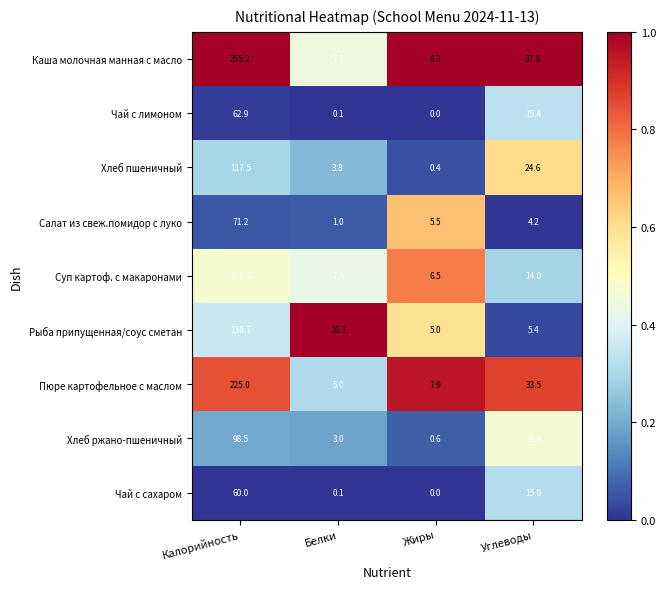

What is the difference between the highest and lowest values at Углеводы?

33.6